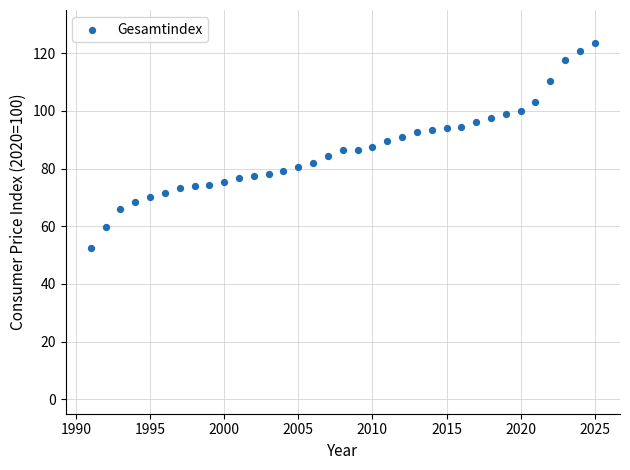

What is the range of Y values (max minus min)?

71.2